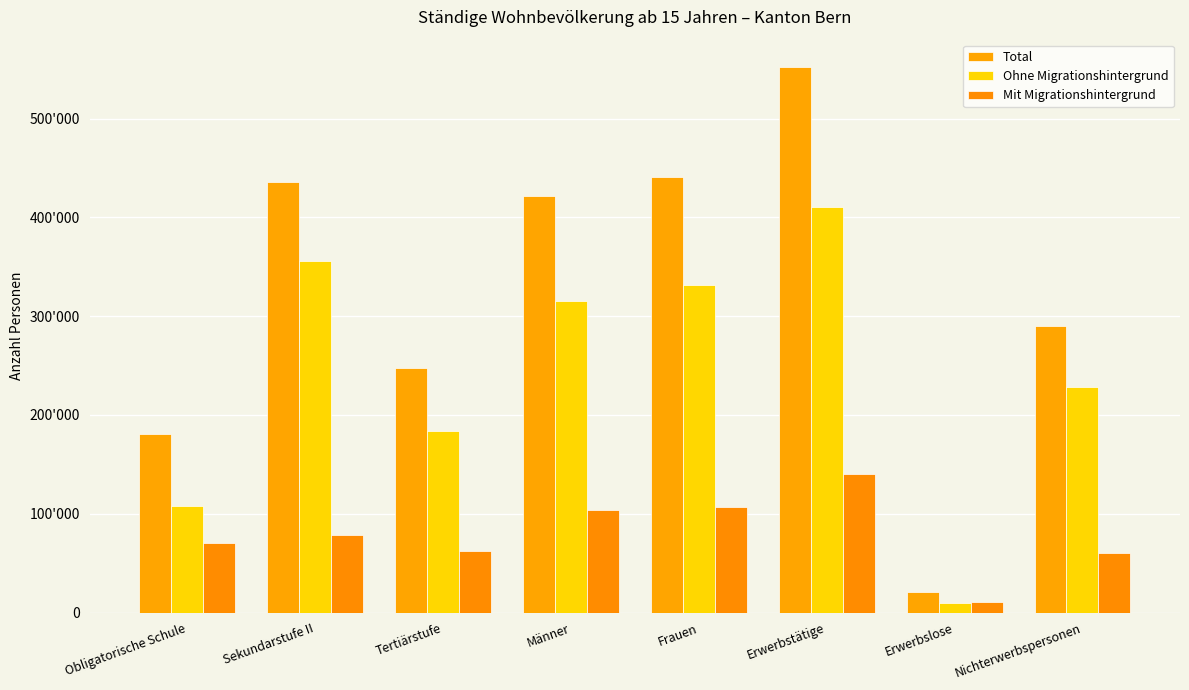

Does the chart contain any negative values?

No